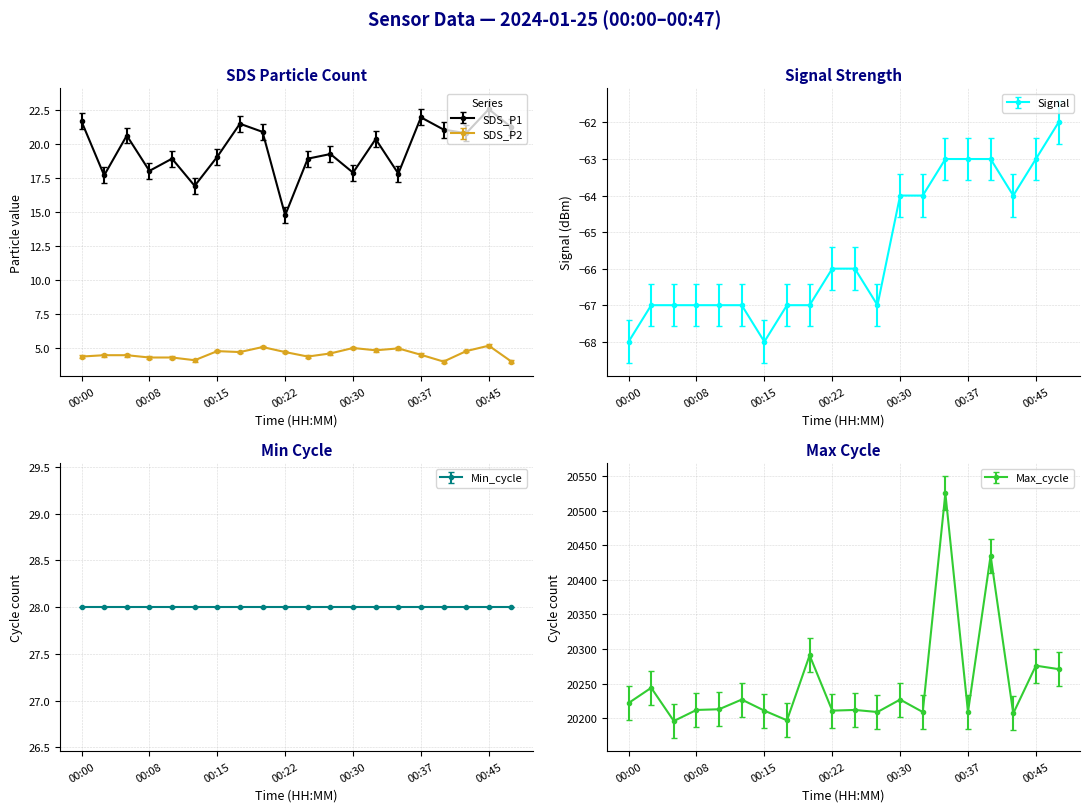

Is this an area chart (filled region under the line)?

No